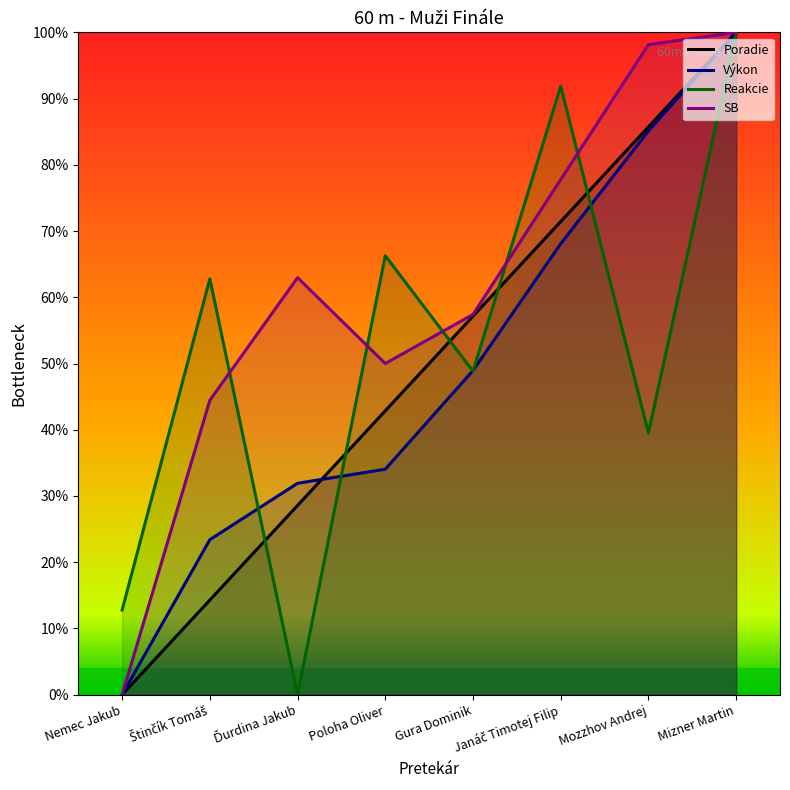

At which label does Poradie reach its minimum?

Nemec Jakub